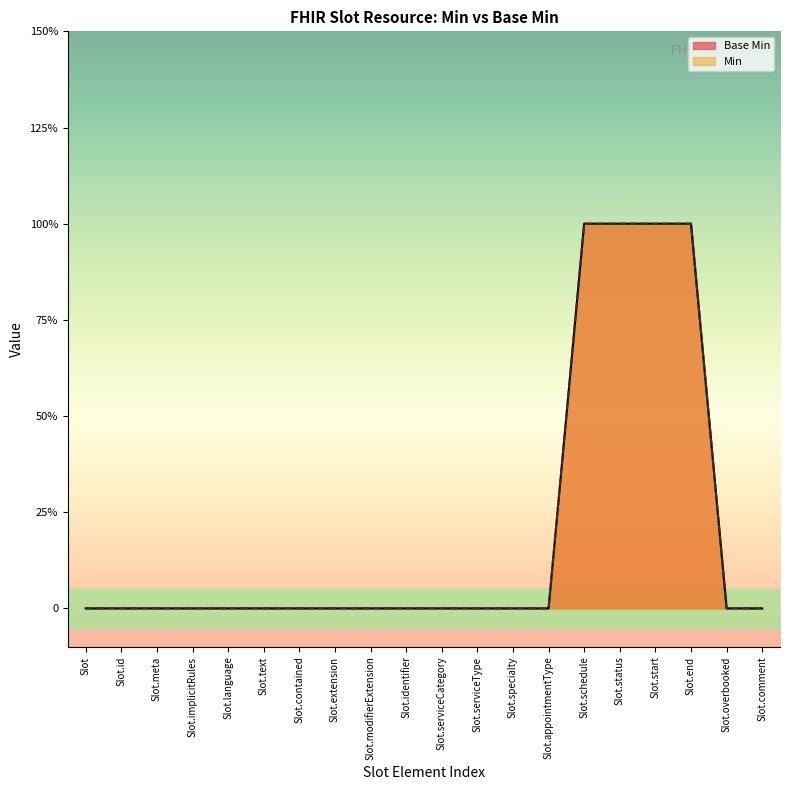

True or false: the data has more than 2 interior local peaks.

False